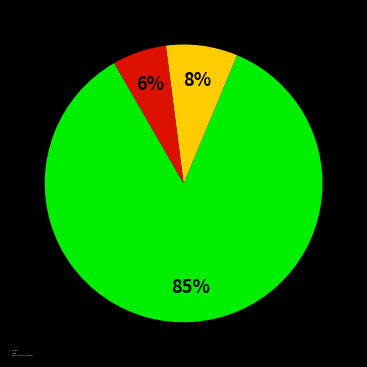

True or false: Amerika / Ozeanien / Unbekannt accounts for 20% of the total.

False